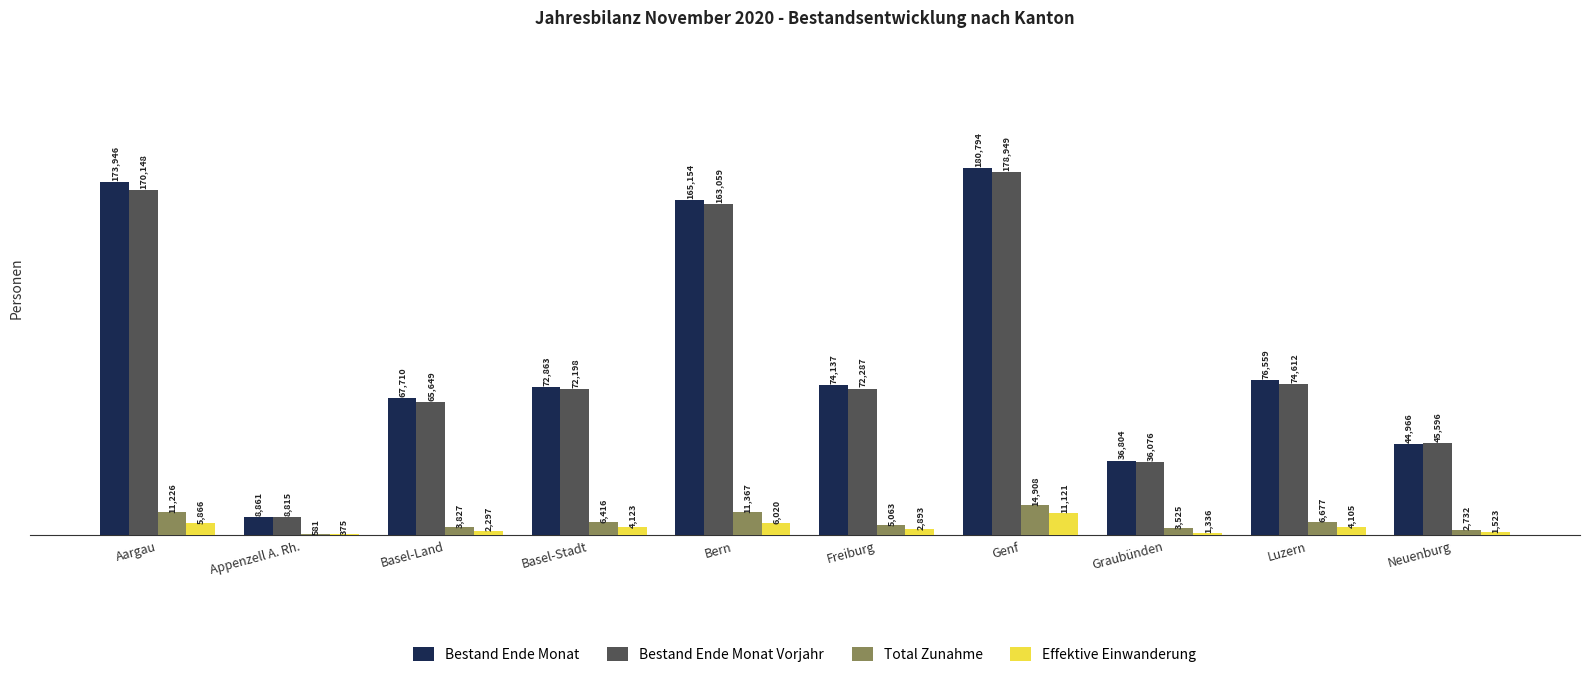

Between Genf and Neuenburg, which series saw the biggest shift?

Bestand Ende Monat